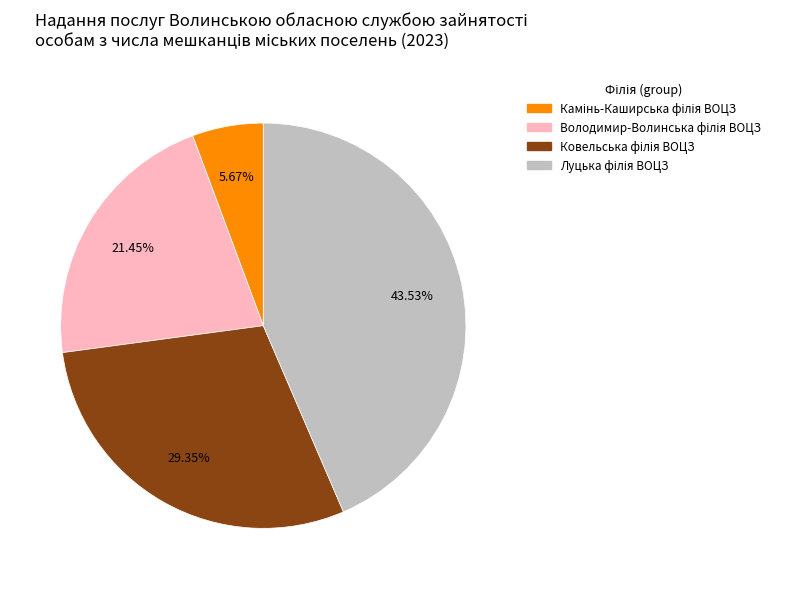

Does any single category account for the majority?

No